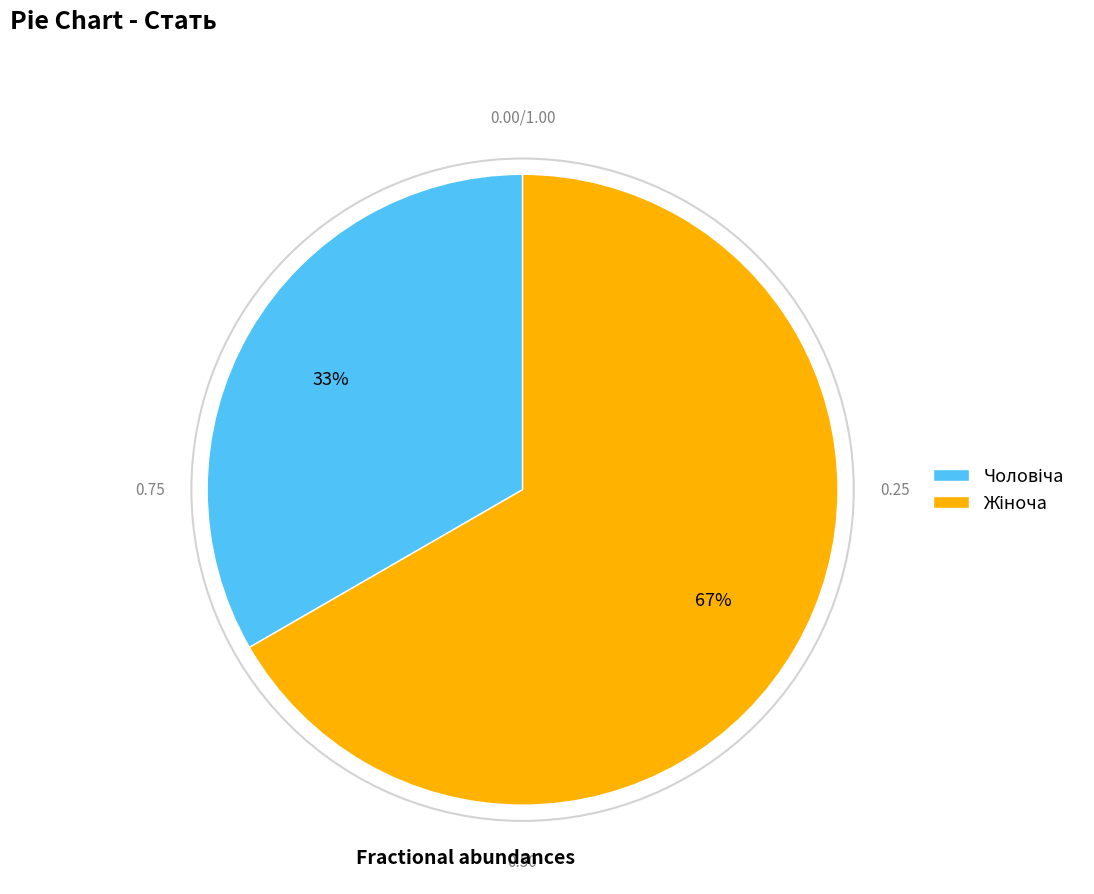

Is there any slice that represents more than half of the pie?

Yes